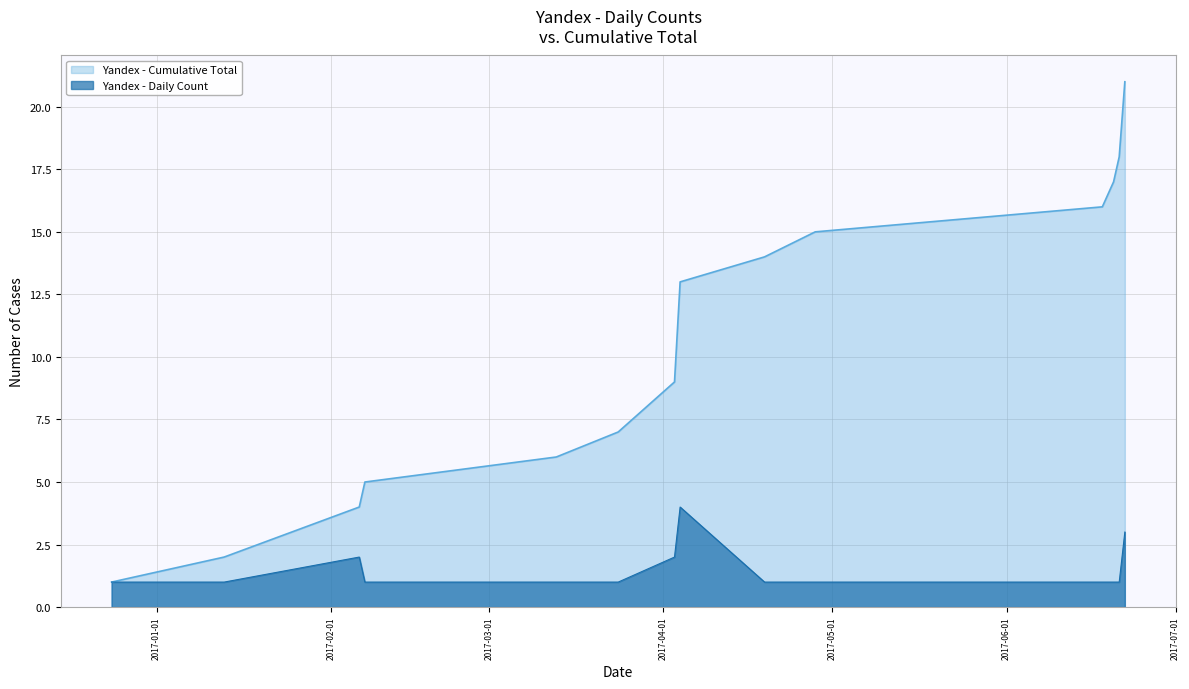

Is it true that the value at 2017-04-04 is 4?

True